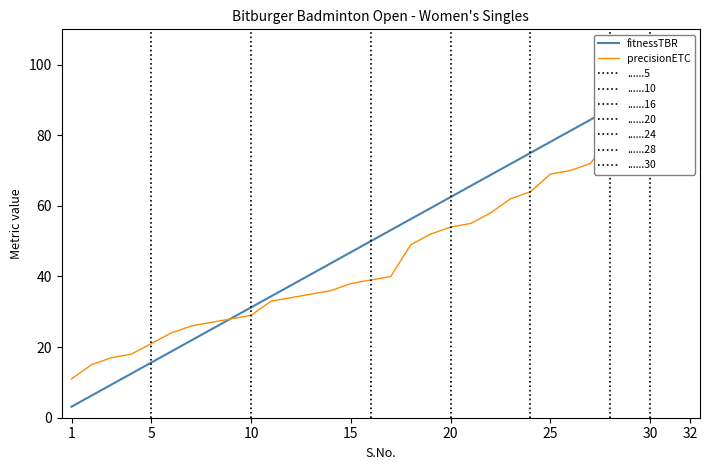

Which category has the highest value in the fitnessTBR series?

32